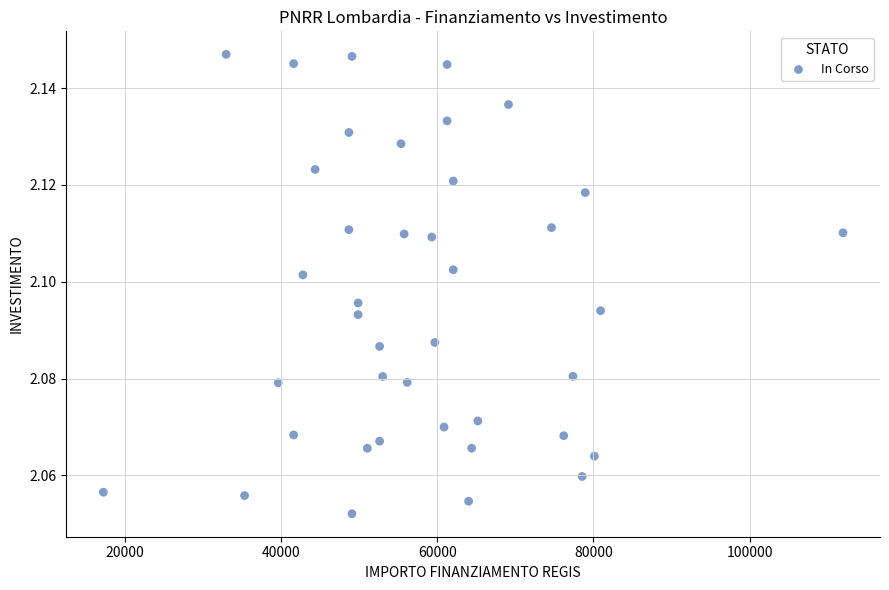

What is the range of X values (max minus min)?

94665.7